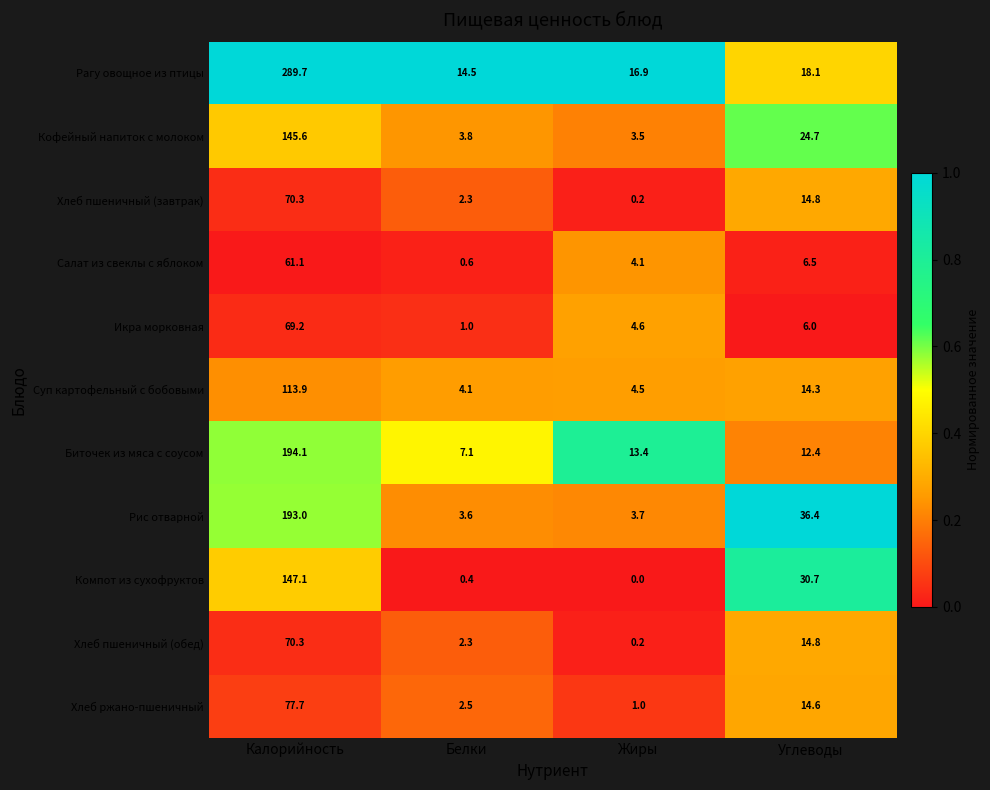

Which series has the largest range (max minus min)?

Рагу овощное из птицы